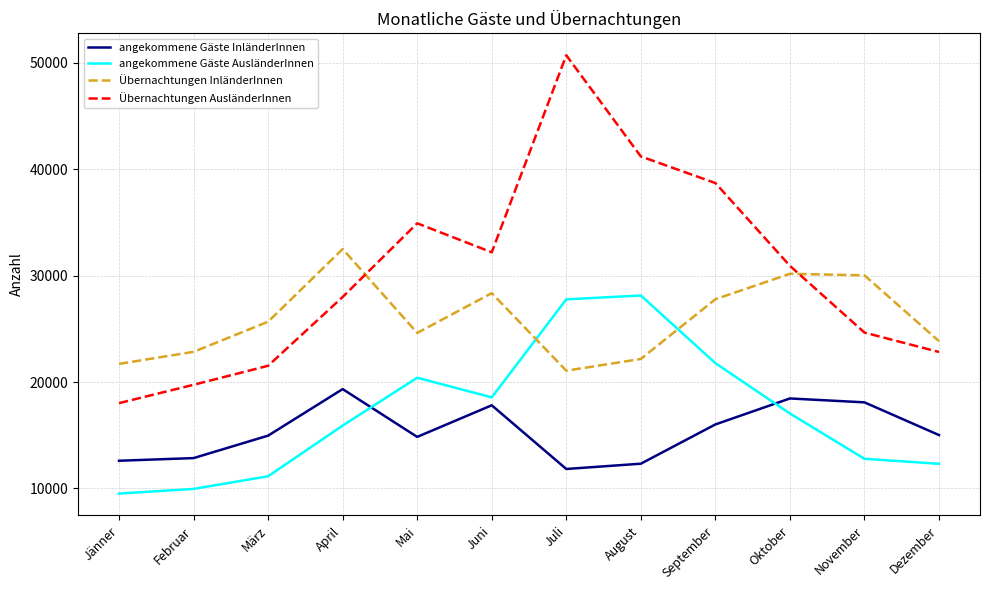

What value does the Übernachtungen InländerInnen series have at September?

27782